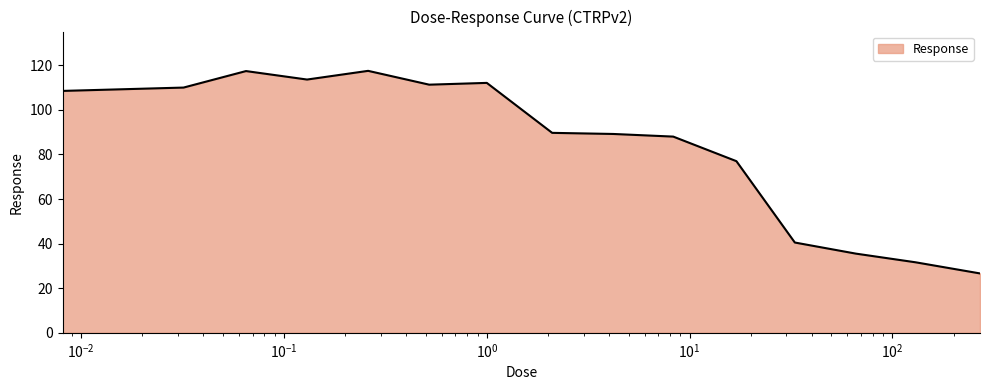

What is the difference between the maximum and minimum values?

90.9